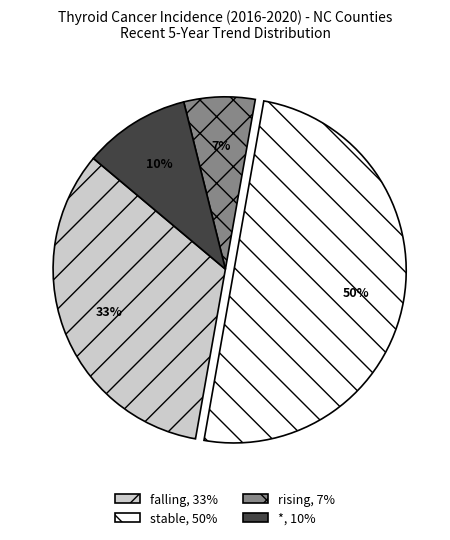

To the nearest percent, what is the difference between the largest and smallest slice percentages?

43%